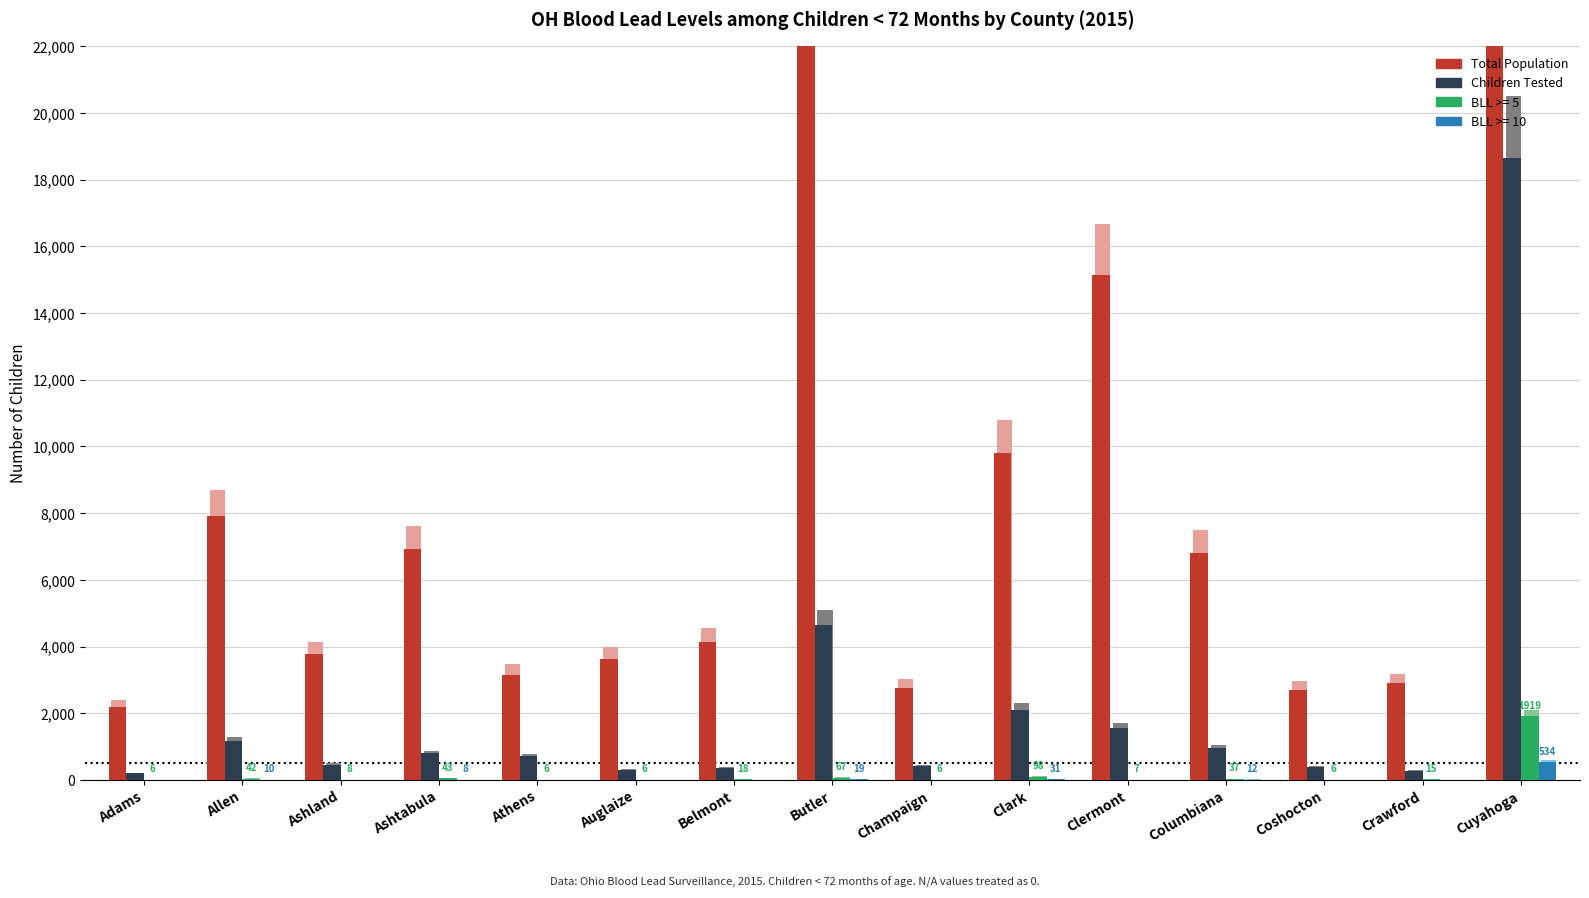

True or false: Total Population has a value of 1511 at Belmont.

False